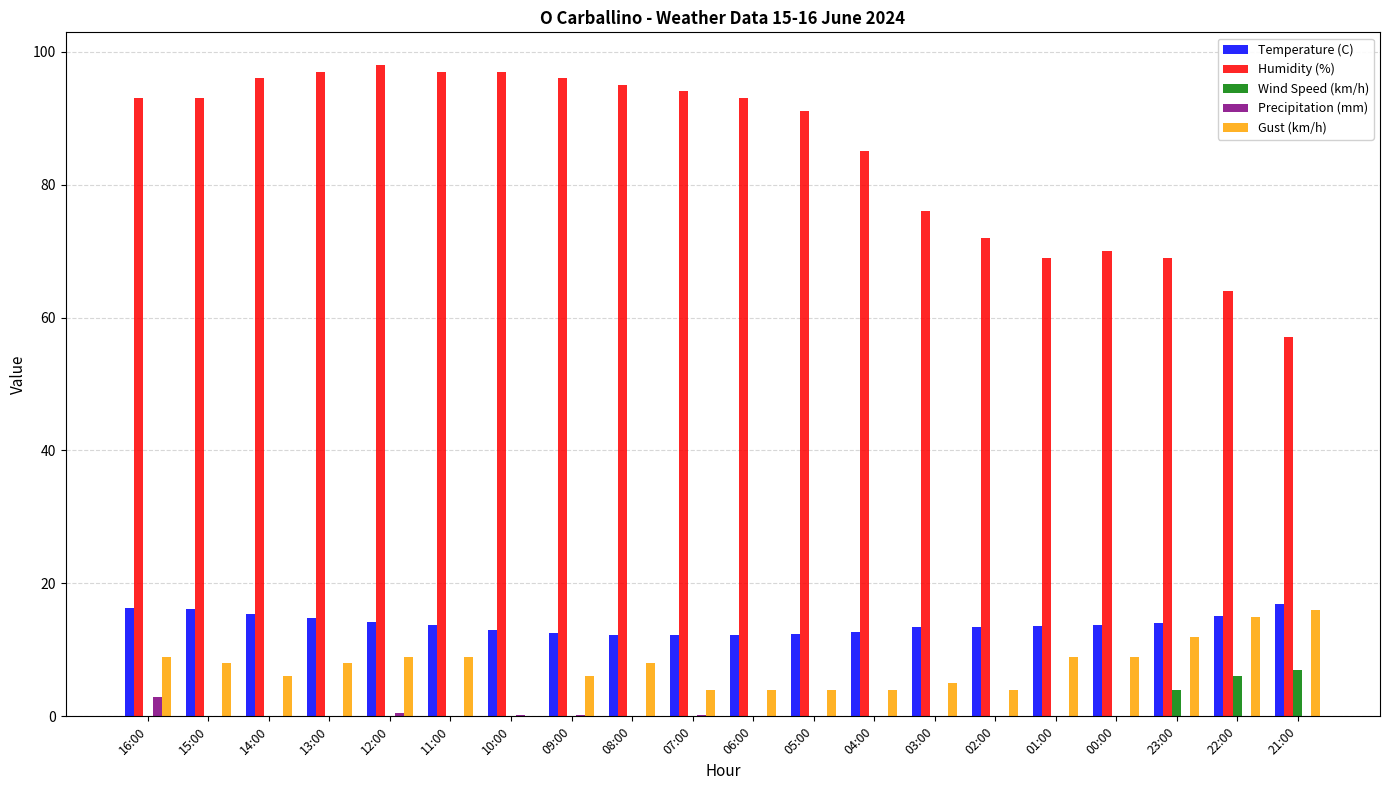

Is the value of Temperature (C) at 06:00 greater than the value of Wind Speed (km/h) at 03:00?

Yes